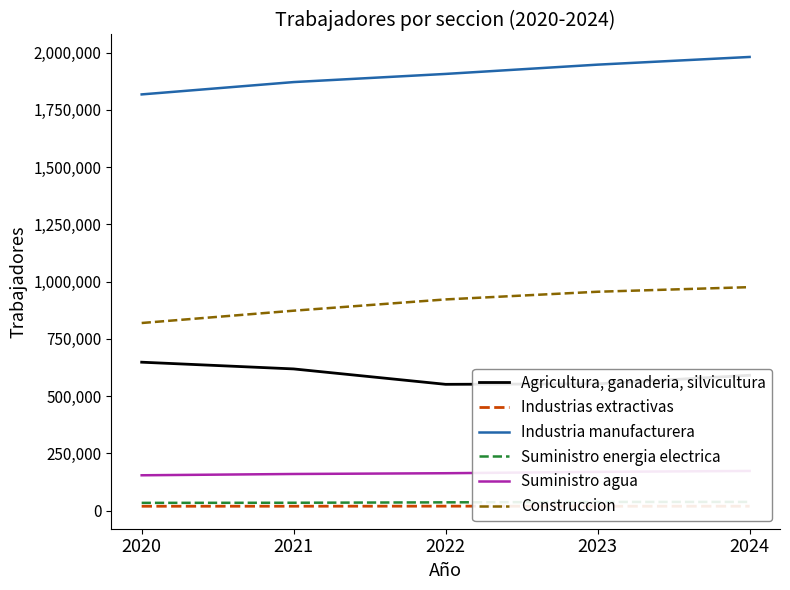

Count the Industria manufacturera values in the range 1871707 to 1947848.

3